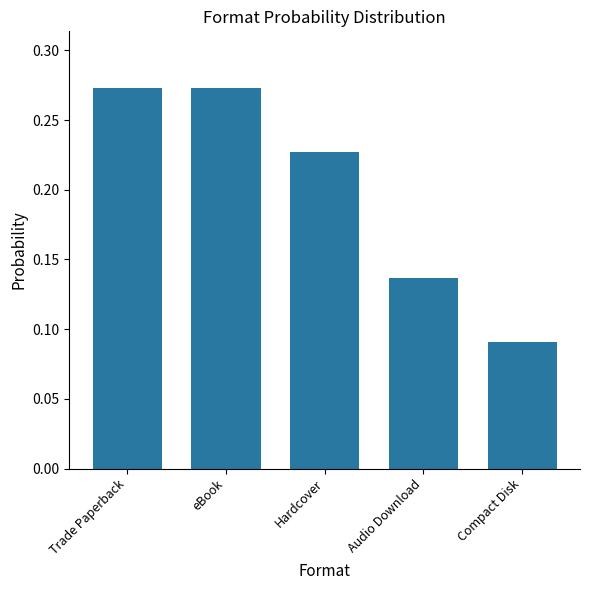

What is the sum of all values?

1.0